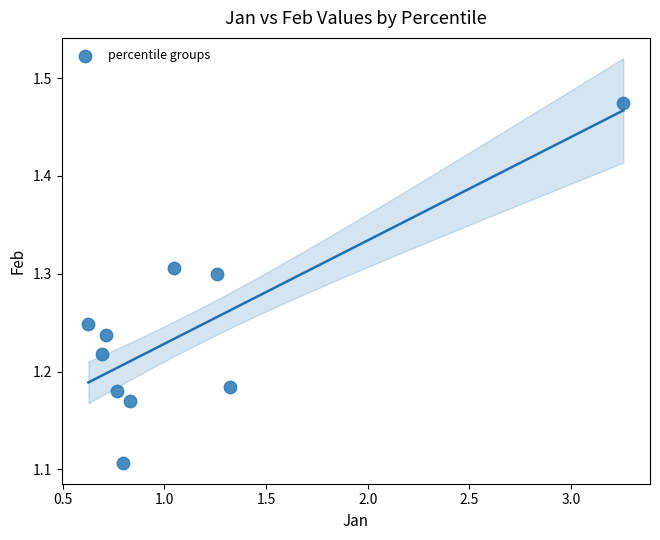

What is the range of X values (max minus min)?

2.6